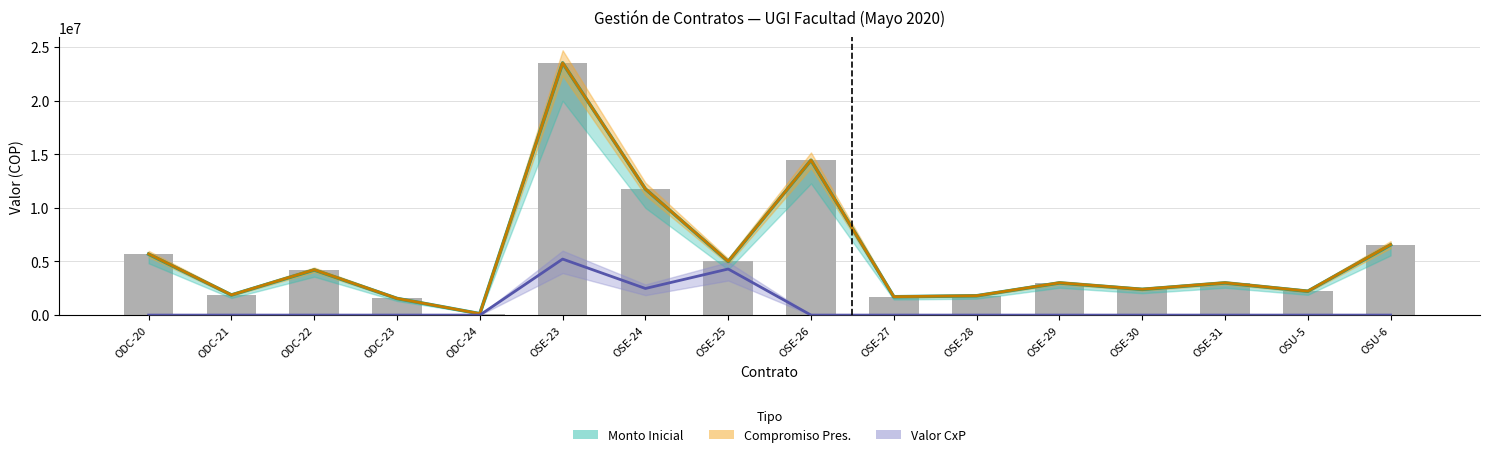

Is the value of Monto Inicial at ODC-22 greater than the value of Compromiso Presupuestal at OSE-24?

No